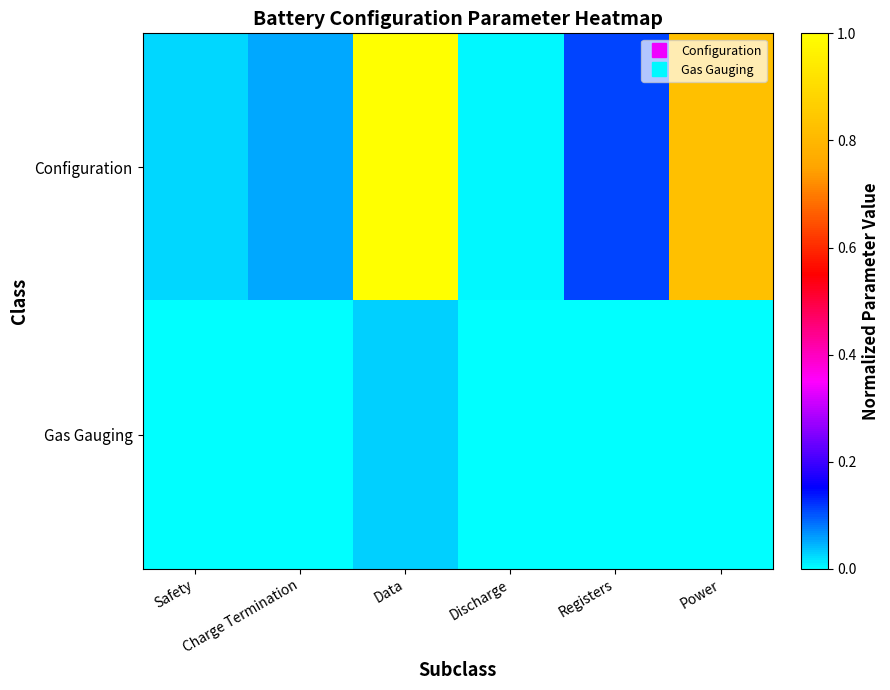

How many categories are shown in the chart?

6